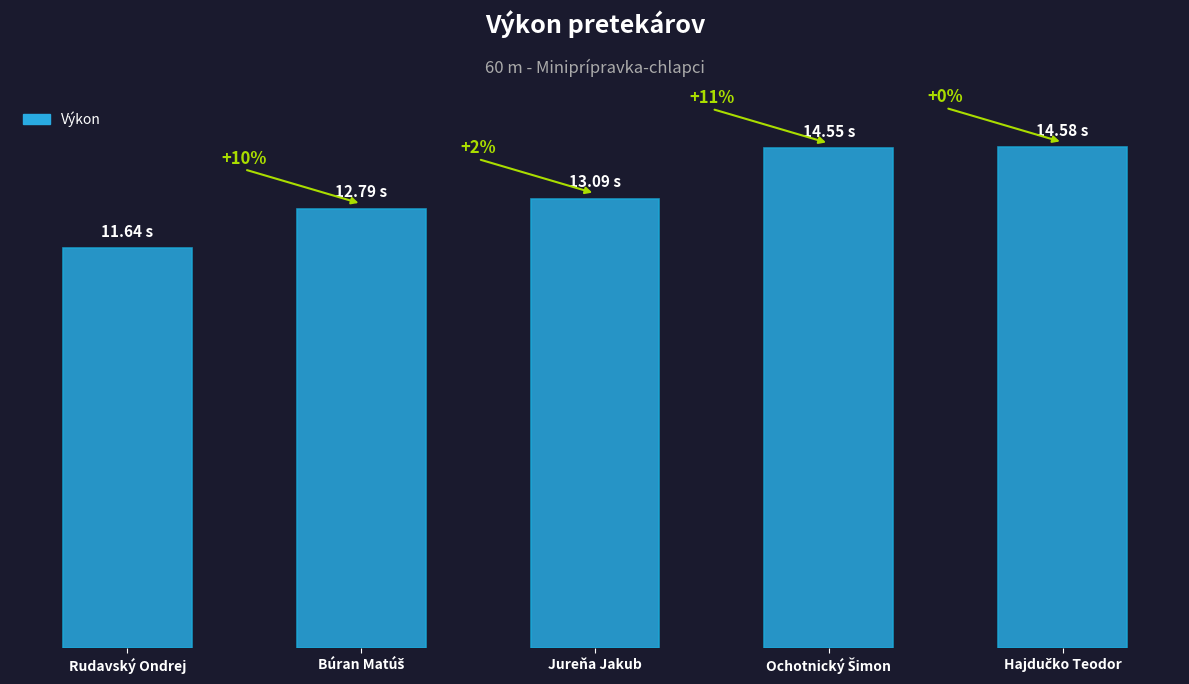

What is the change in value from Búran Matúš to Jureňa Jakub?

+0.3